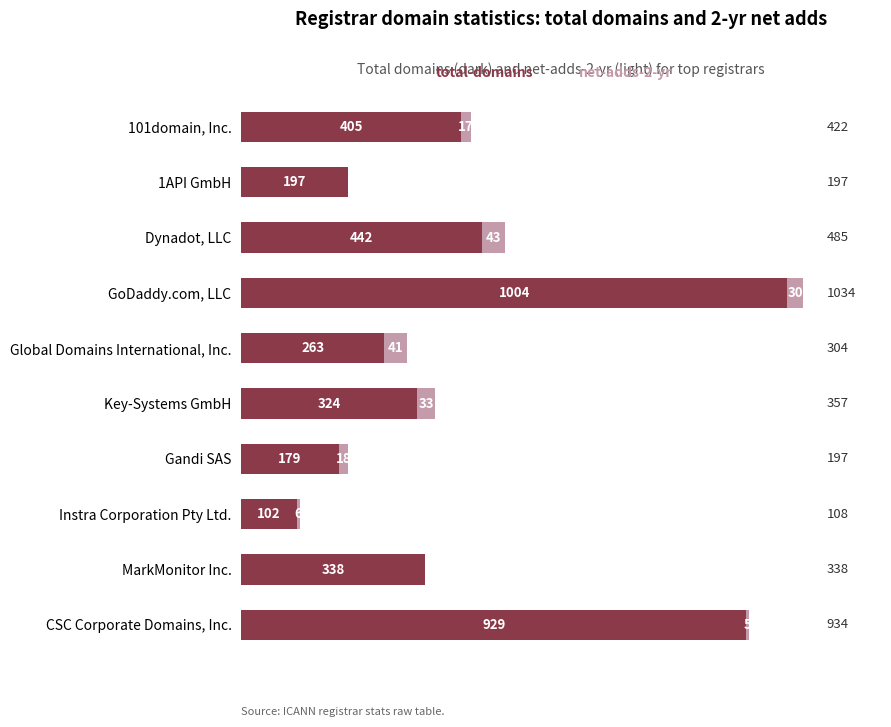

At which category is the sum across all series the highest?

GoDaddy.com, LLC